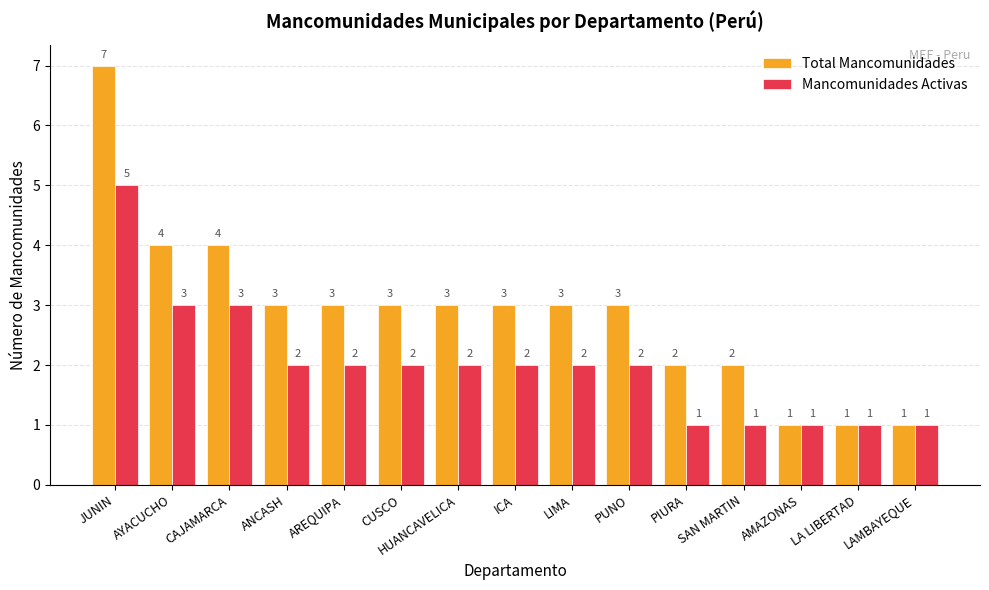

At which category is the sum across all series the highest?

JUNIN